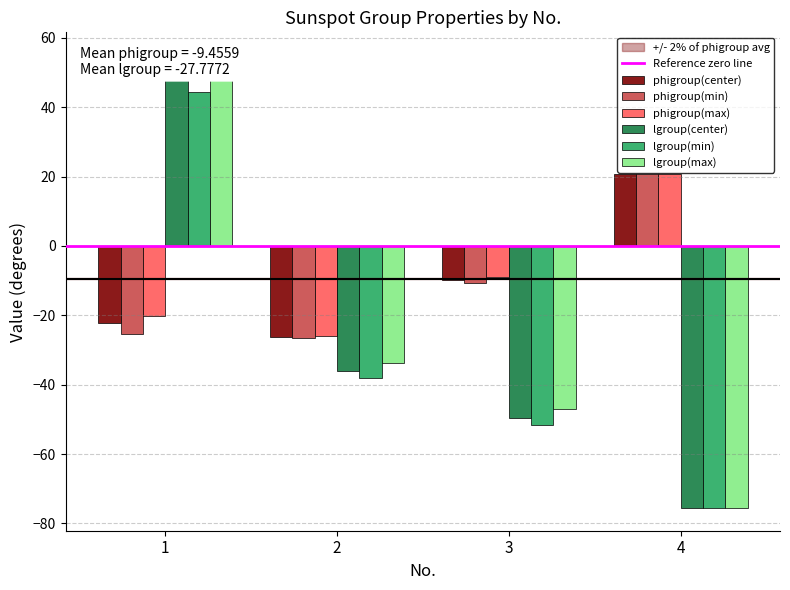

Between 2 and 3, which is larger?

3